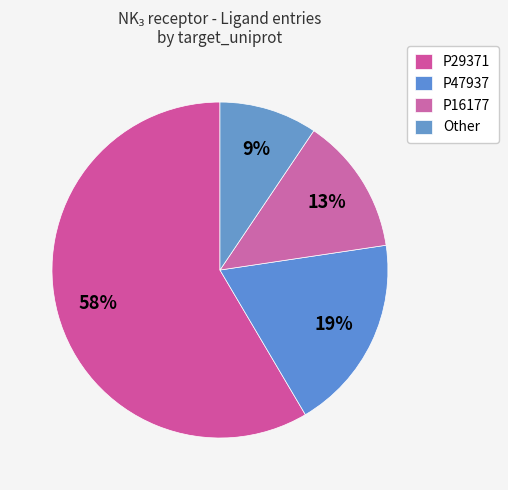

To the nearest percent, what is the difference between the Other and P16177 slice percentages?

4%